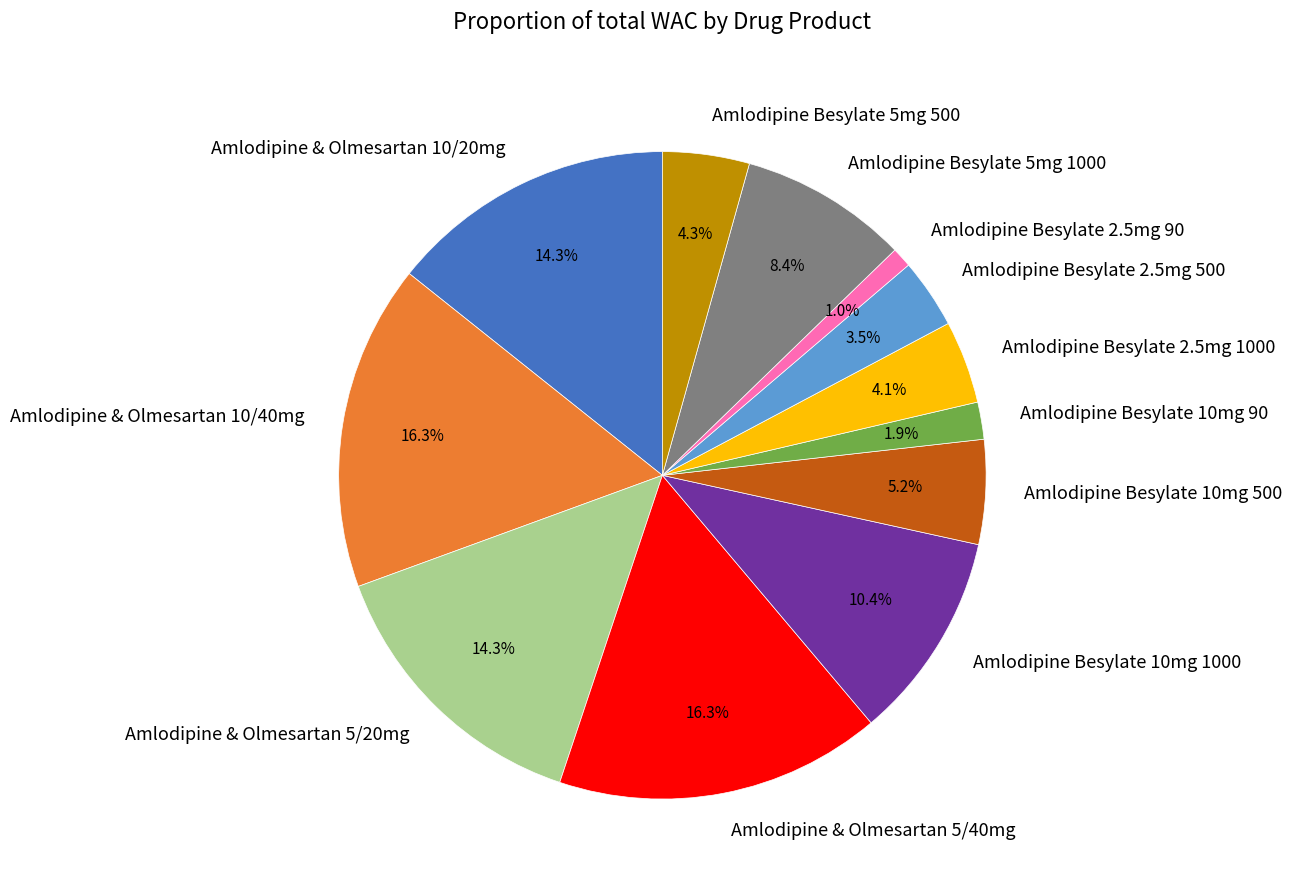

Is the sum of Amlodipine Besylate 2.5mg 500 and Amlodipine & Olmesartan 5/40mg greater than half?

No